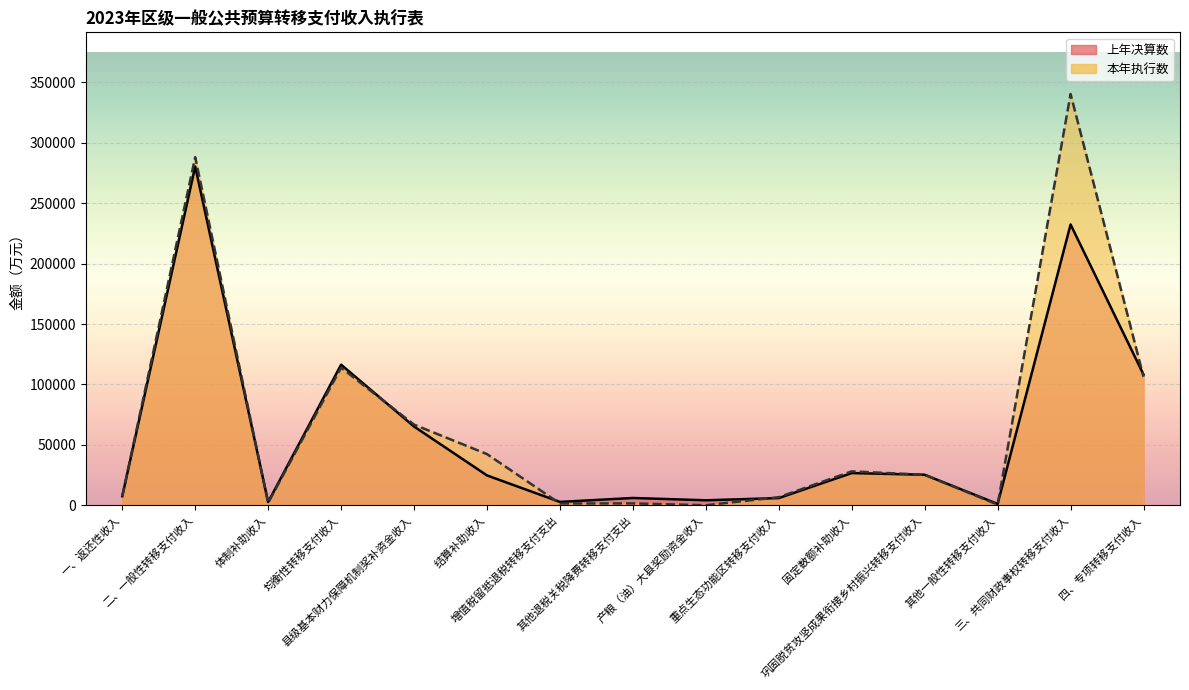

Where is 上年决算数 nearest to the value 140773?

均衡性转移支付收入